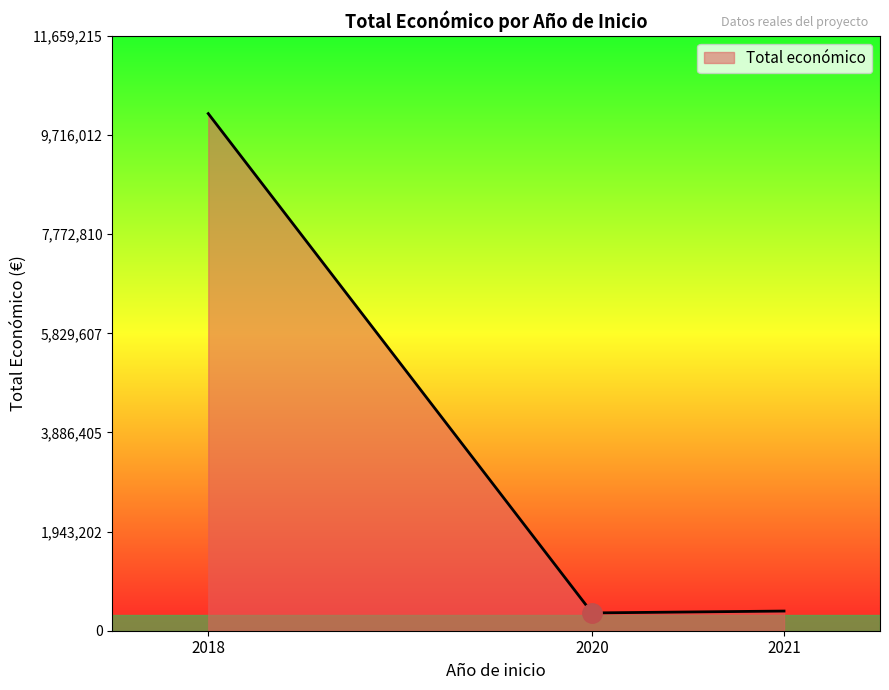

What is the change in value from 2018 to 2020?

-9789605